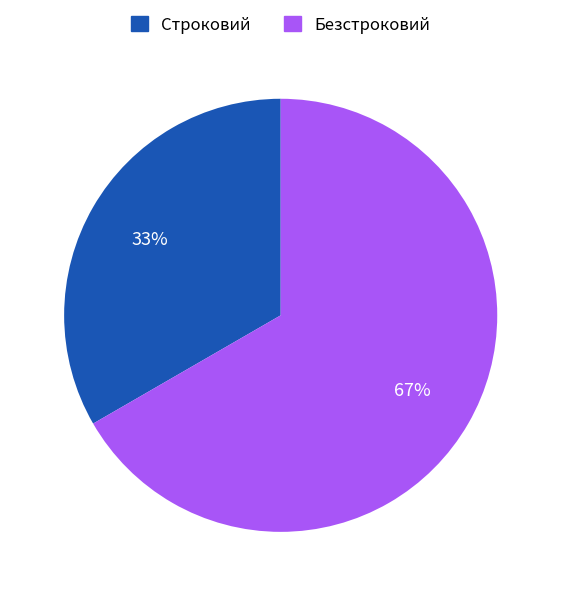

The Безстроковий slice represents 67% of the pie. True or false?

True